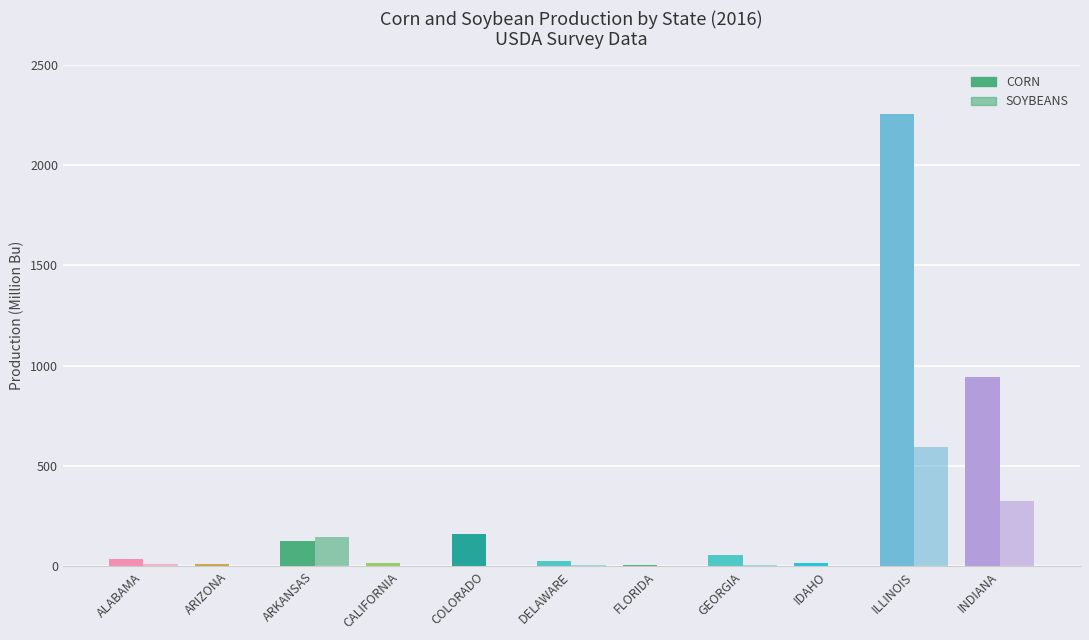

The SOYBEANS series shows 6.8 at DELAWARE. True or false?

True